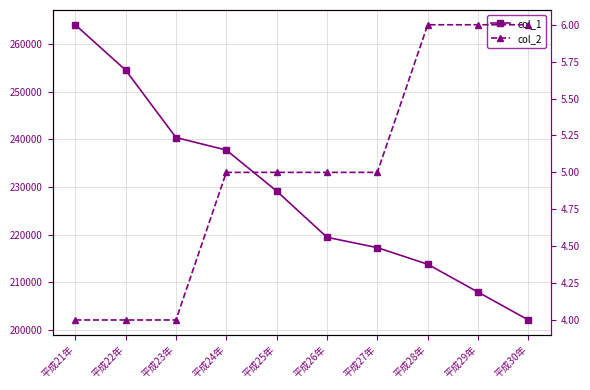

True or false: col_1 and col_2 intersect in this chart.

False